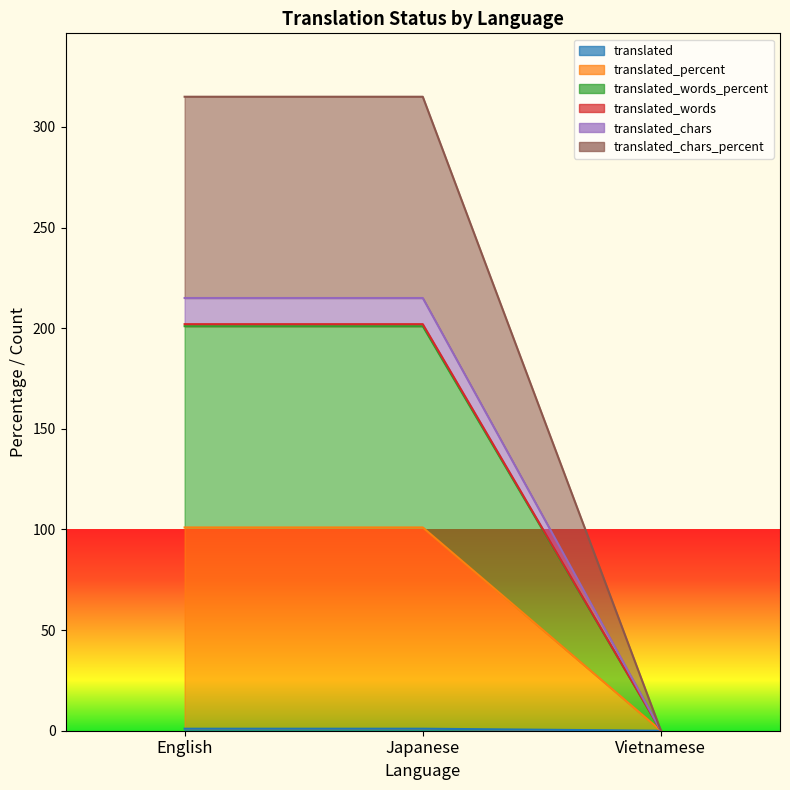

At which label is translated closest to 0?

Vietnamese